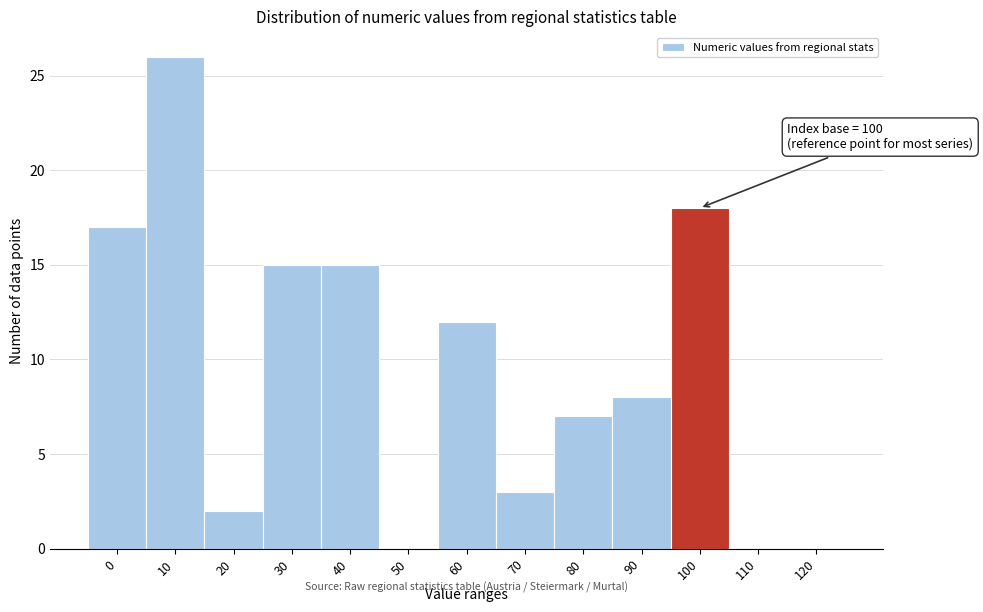

Reading left to right, list all the values displayed in this chart.

0=17	10=26	20=2	30=15	40=15	50=0	60=12	70=3	80=7	90=8	100=18	110=0	120=0